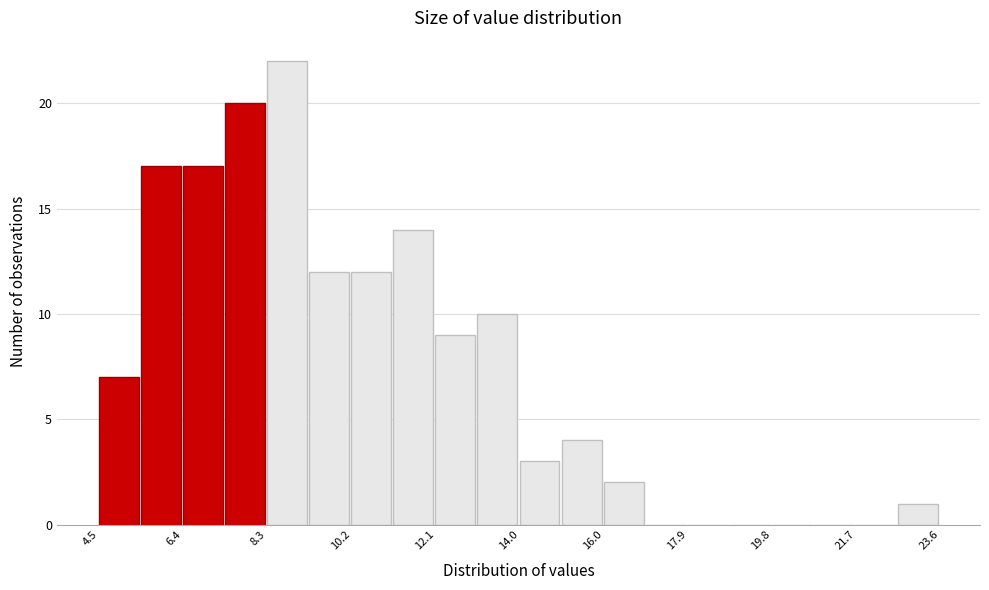

Reading left to right, transcribe this chart: for each bar, give the range it covers on the x-axis and its height. Neither the bar edges nor the heights are printed on the chart, so give them approximately, as read against the axes.

4.4 to 5.4: 7
5.4 to 6.4: 17
6.4 to 7.4: 17
7.4 to 8.4: 20
8.4 to 9.2: 22
9.2 to 10.2: 12
10.2 to 11.2: 12
11.2 to 12.2: 14
12.2 to 13.0: 9
13.0 to 14.0: 10
14.0 to 15.0: 3
15.0 to 16.0: 4
16.0 to 17.0: 2
17.0 to 17.8: 0
17.8 to 18.8: 0
18.8 to 19.8: 0
19.8 to 20.8: 0
20.8 to 21.6: 0
21.6 to 22.6: 0
22.6 to 23.6: 1